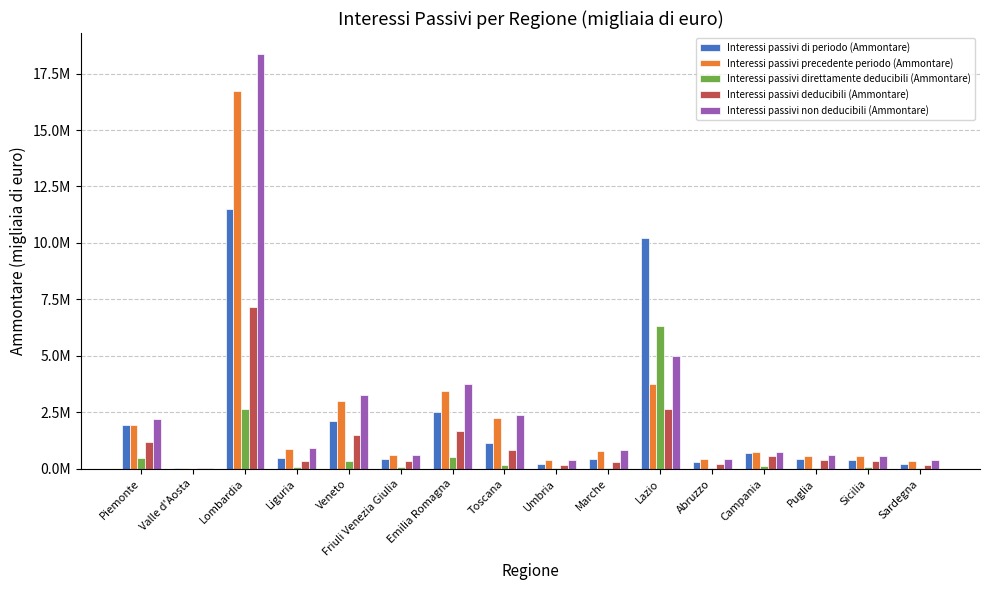

What are all the series names shown in the legend?

Interessi passivi di periodo (Ammontare), Interessi passivi precedente periodo (Ammontare), Interessi passivi direttamente deducibili (Ammontare), Interessi passivi deducibili (Ammontare), Interessi passivi non deducibili (Ammontare)